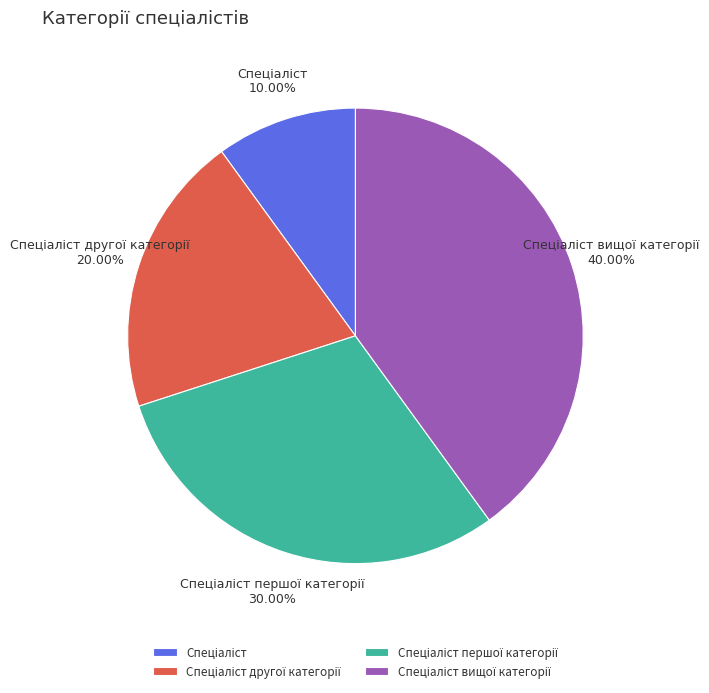

Is there a majority slice in this chart?

No